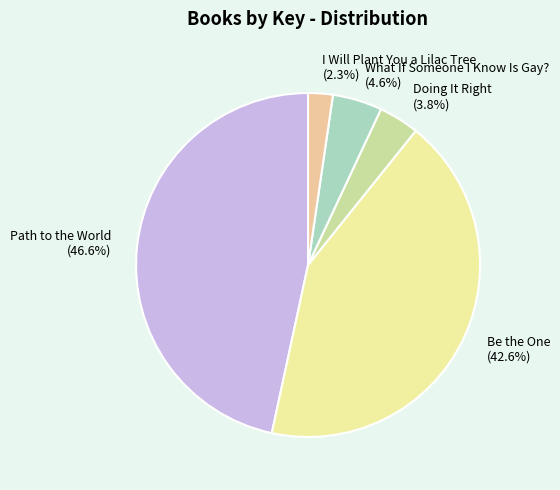

Count the number of slices in the pie.

5